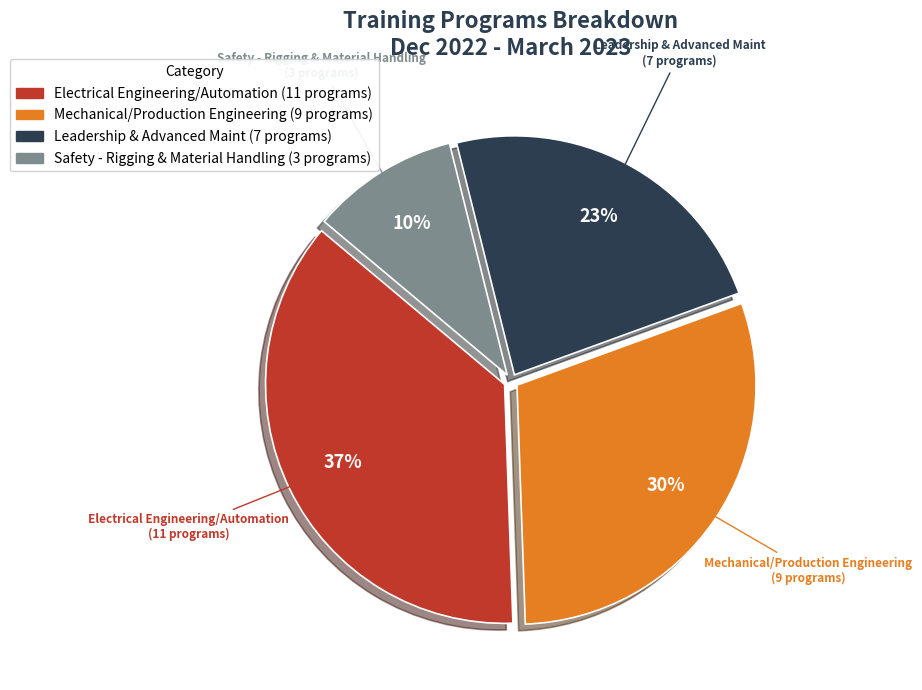

What is the ratio of the value at Safety - Rigging & Material Handling to the value at Leadership & Advanced Maint?

0.4